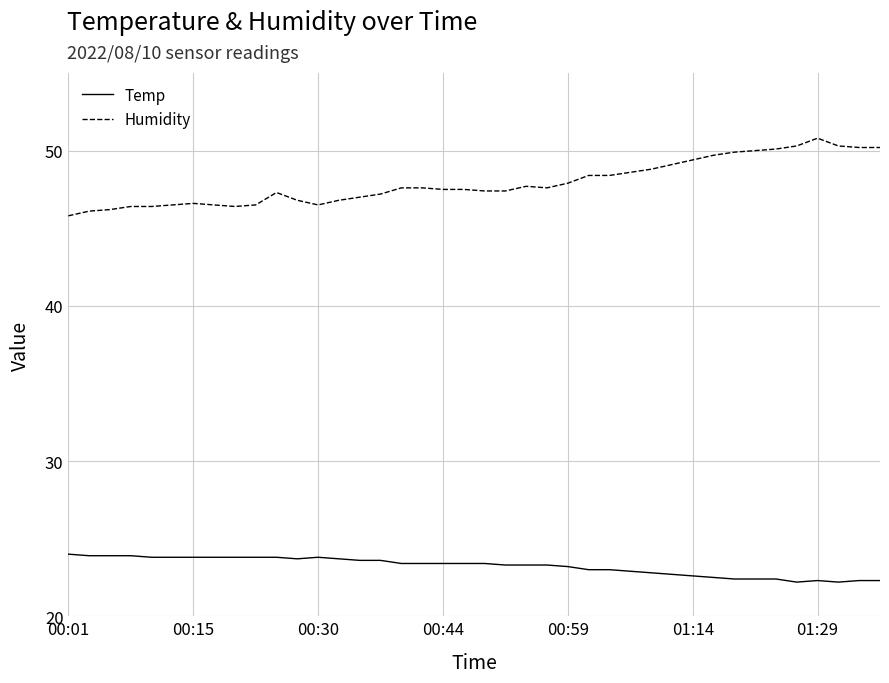

Which series has the largest total across all categories?

Humidity